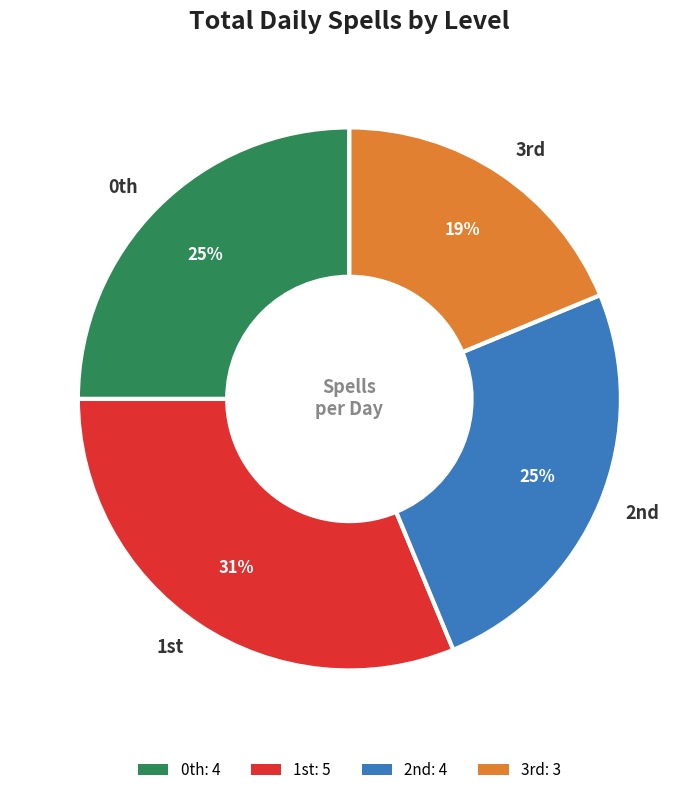

Does any single category account for the majority?

No